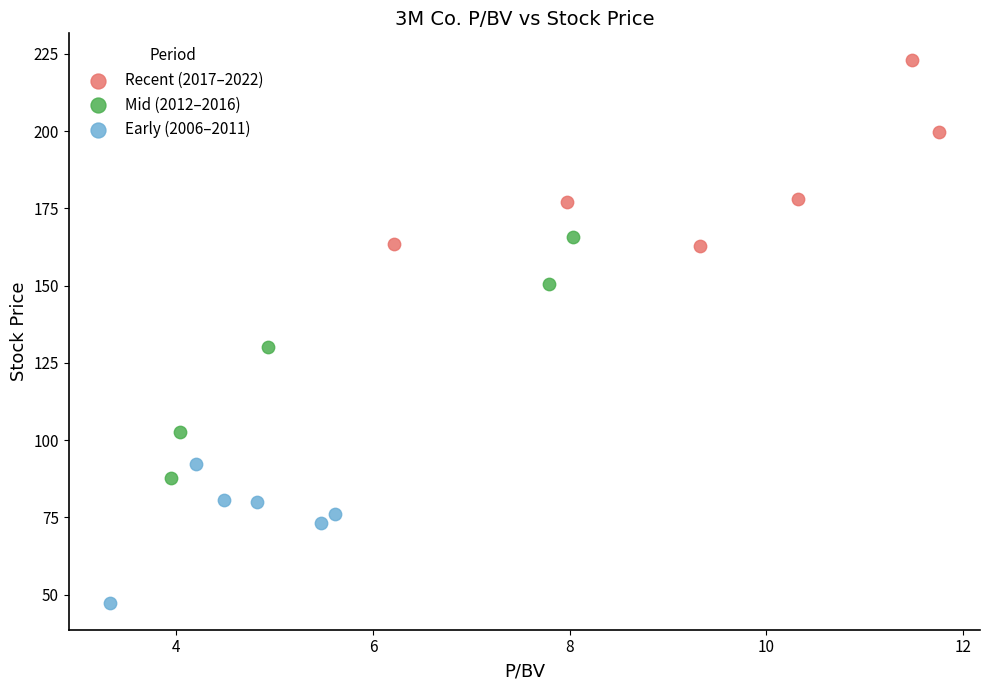

Which series reaches the minimum Y coordinate?

Early (2006–2011)